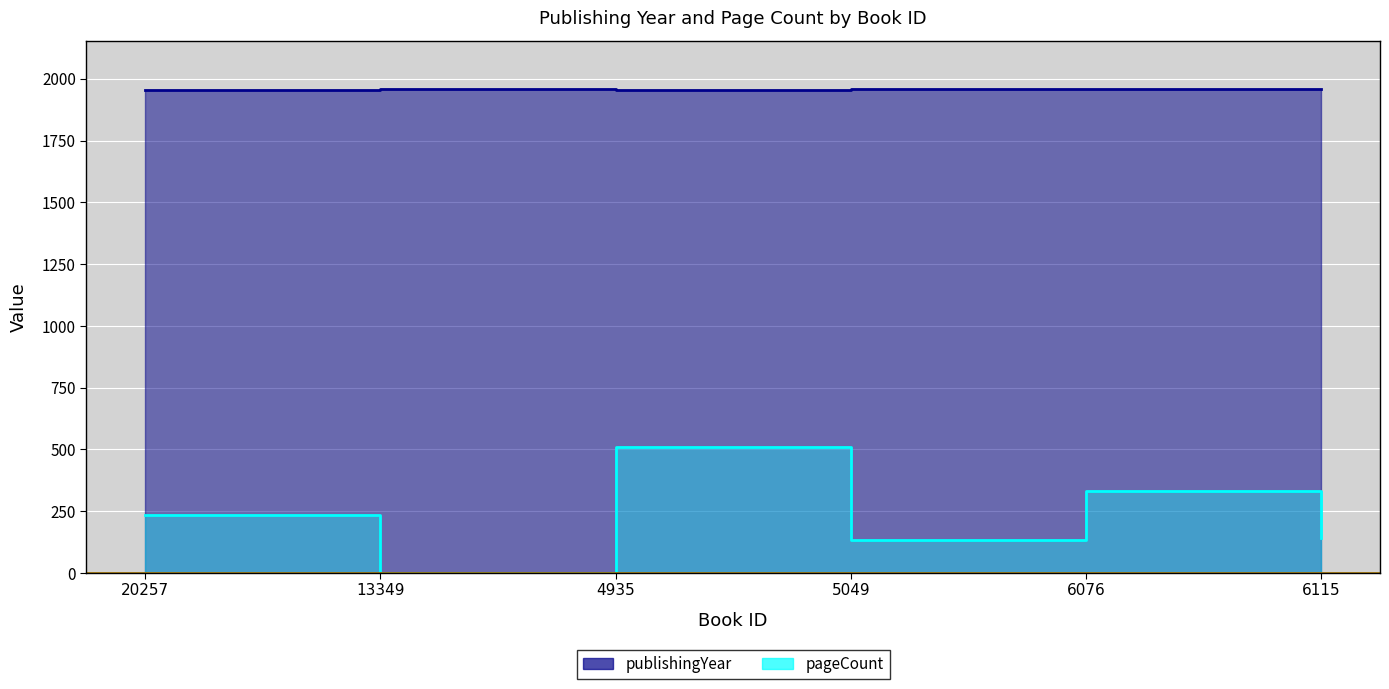

How many positive values does the pageCount series have?

5